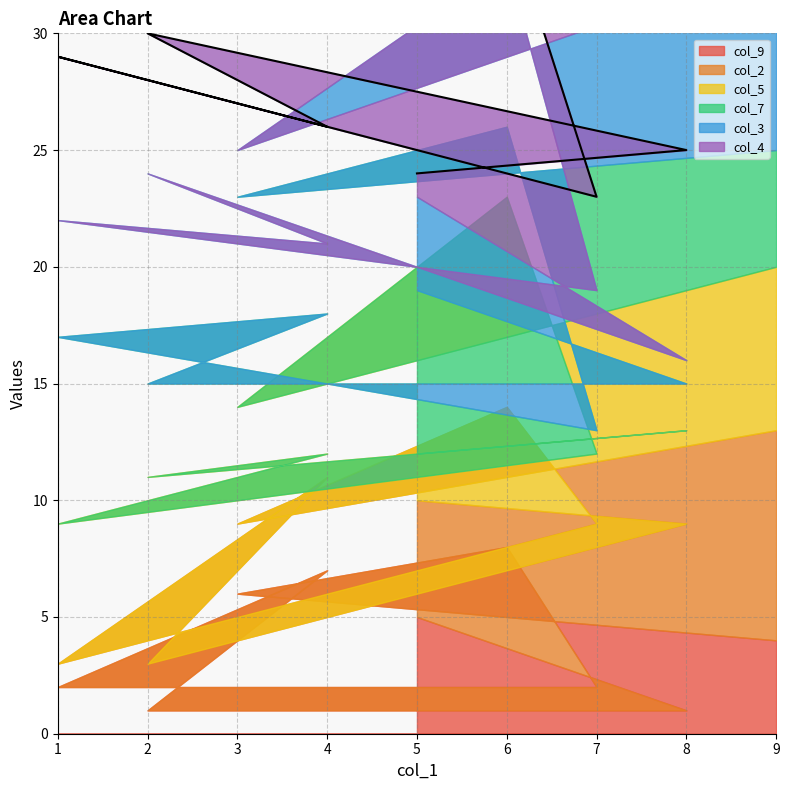

Between 5 and 1, which is larger?

5